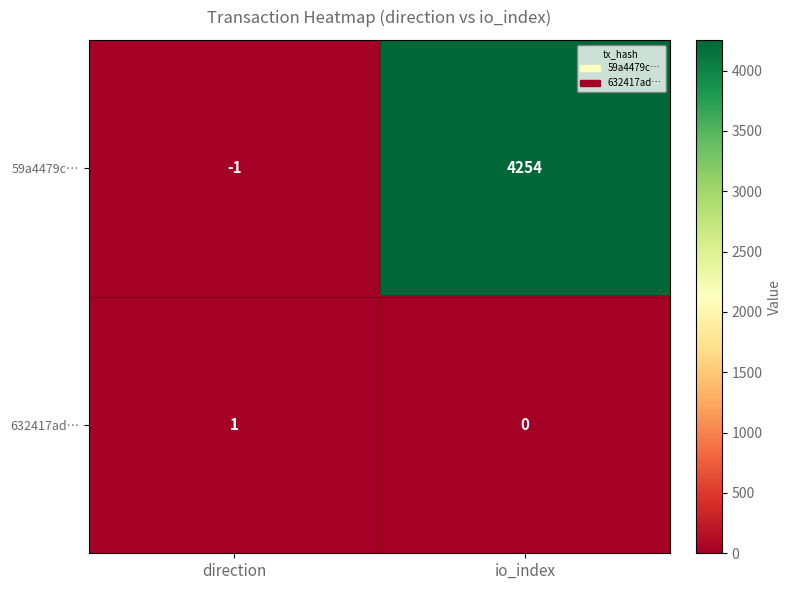

Rank the categories by 632417ad… value from highest to lowest.

direction, io_index